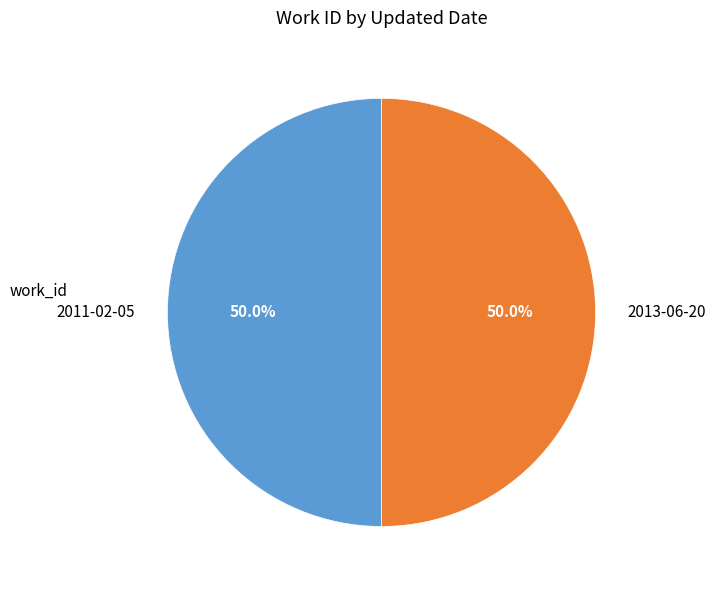

Approximately how many times larger is the value at 2013-06-20 compared to 2011-02-05?

1.0